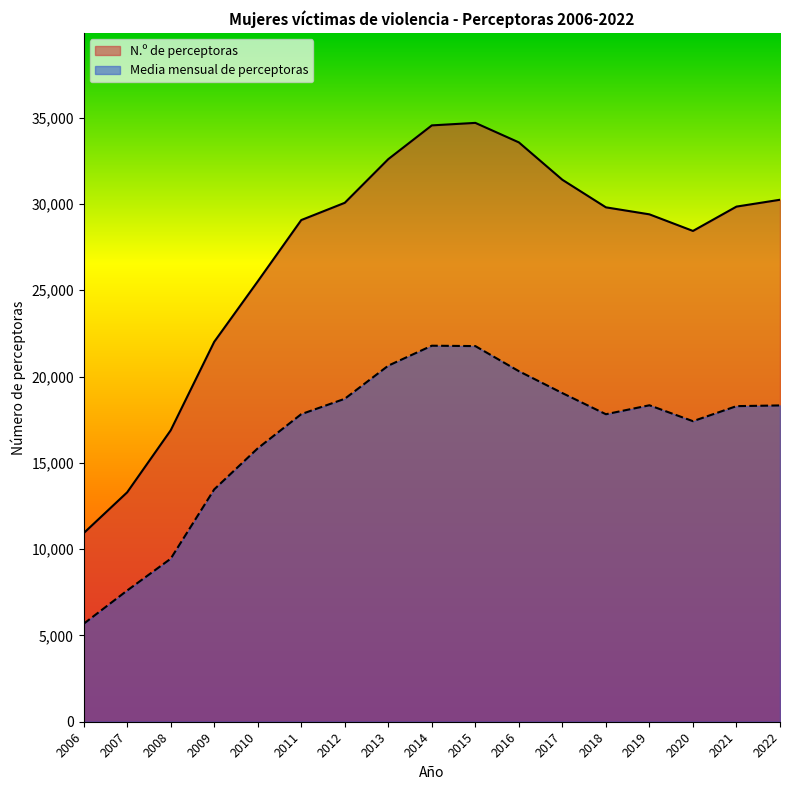

Which series has the widest spread of values?

N.º de perceptoras